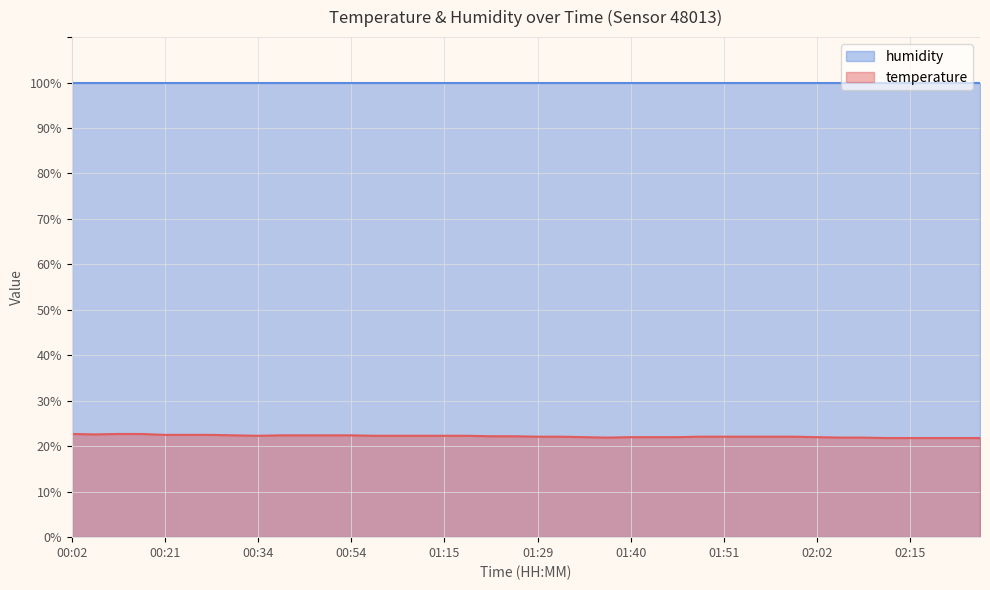

True or false: the data has more than 2 interior local peaks.

False